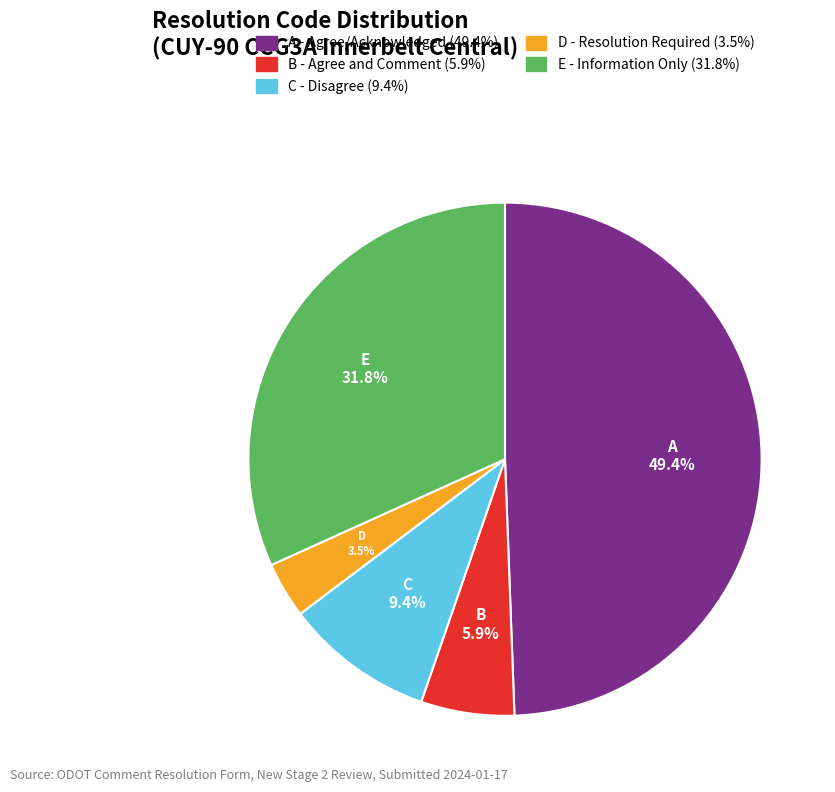

What percentage is the A slice, to the nearest percent?

49%